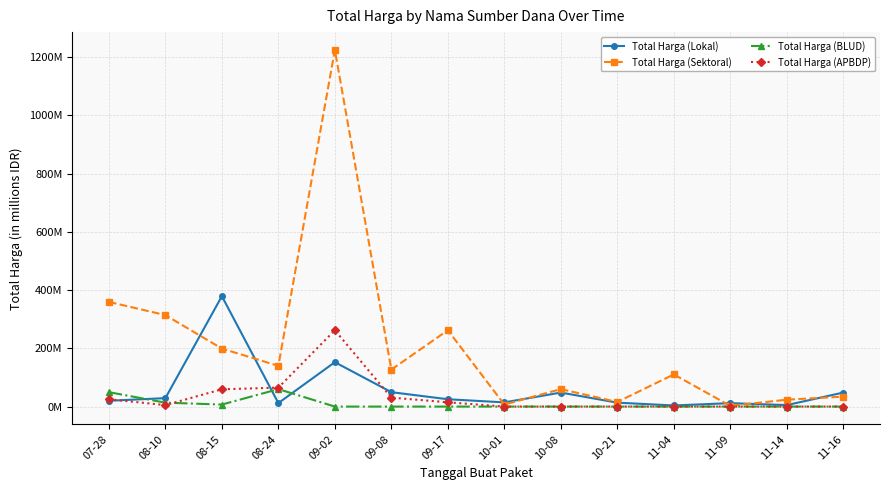

Which series has the widest spread of values?

Total Harga (Sektoral)